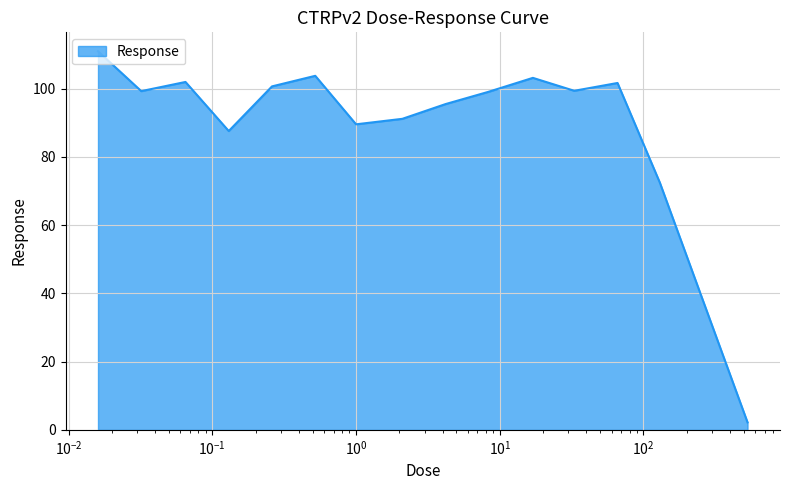

What is the difference between the maximum and minimum values?

108.8